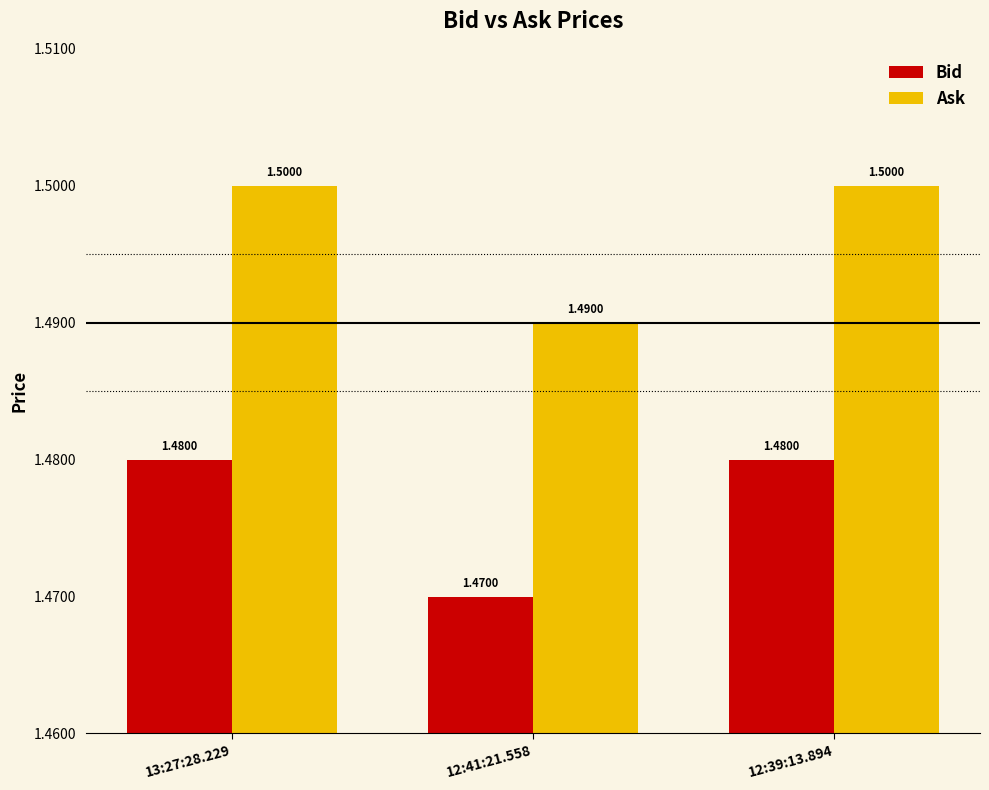

True or false: Bid has a value of 1.5 at 12:41:21.558.

True